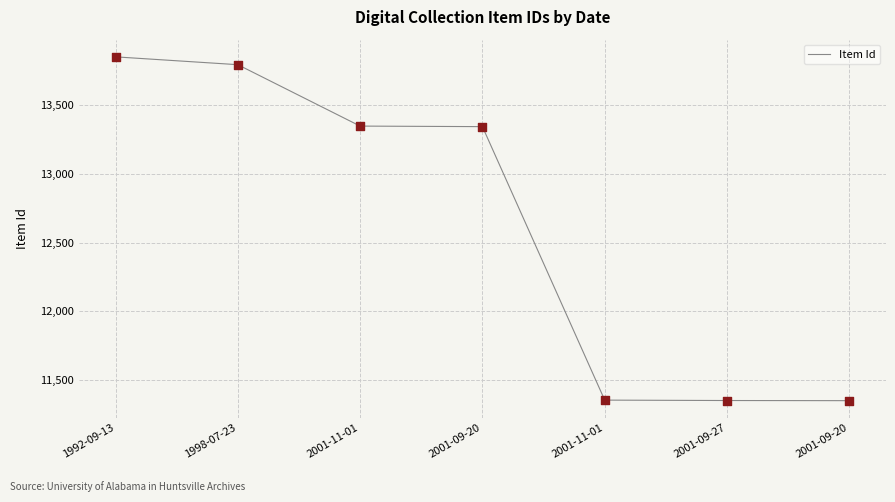

Between 2001-09-20 and 2001-09-20, which is larger?

2001-09-20